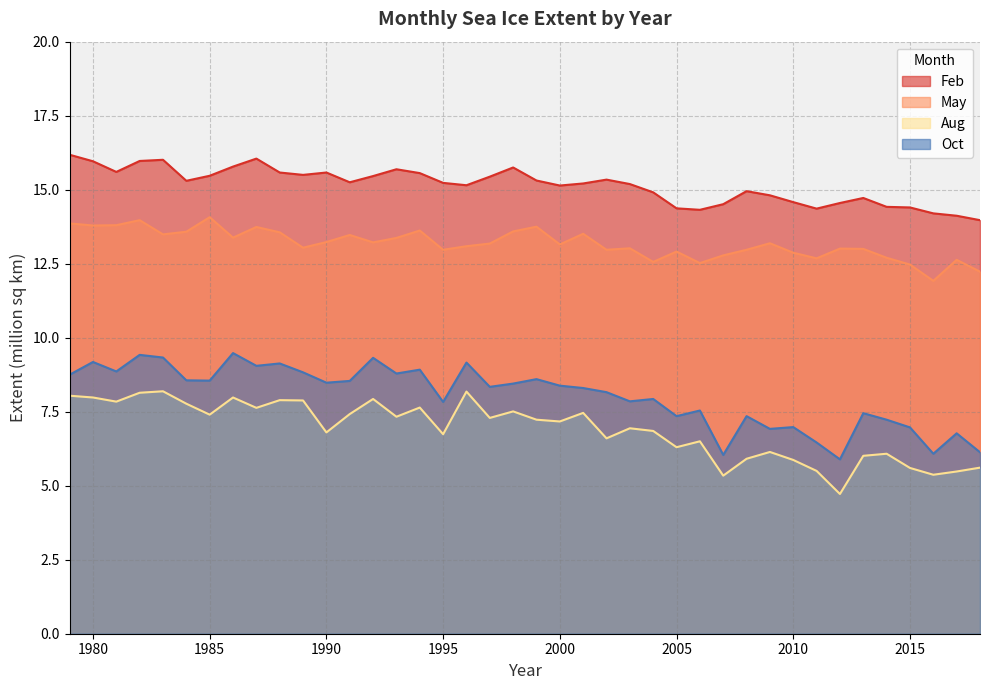

How many data points in Oct are less than 8?

17